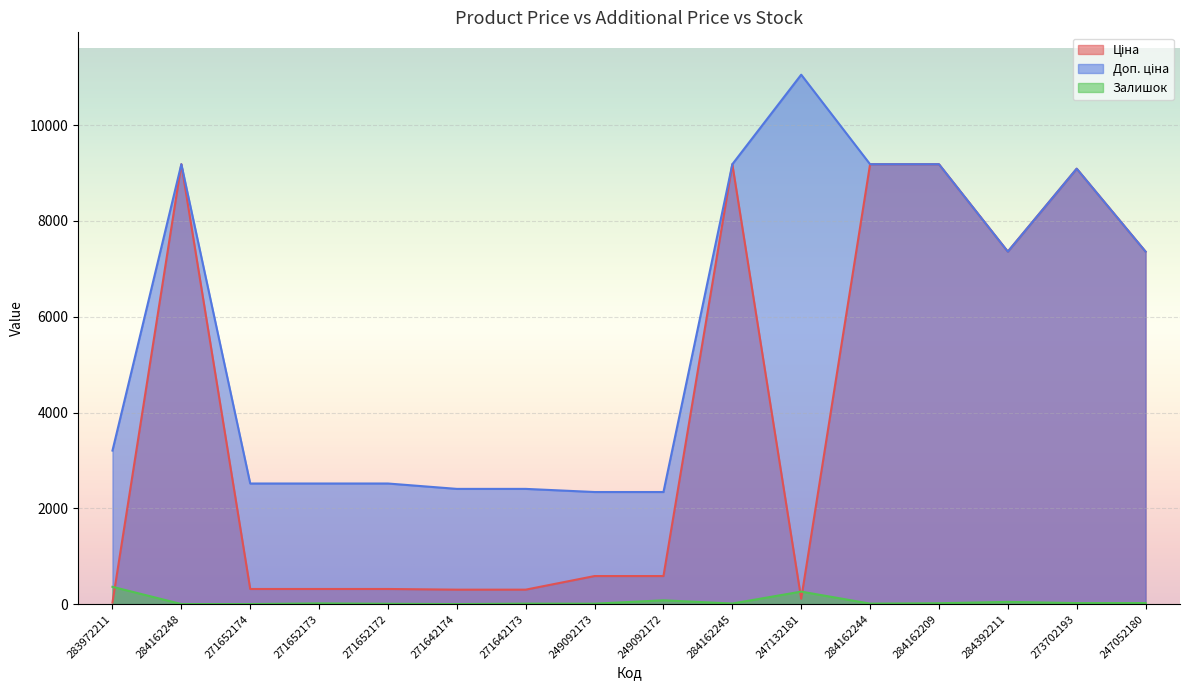

What are all the series names shown in the legend?

Ціна, Доп. ціна, Залишок